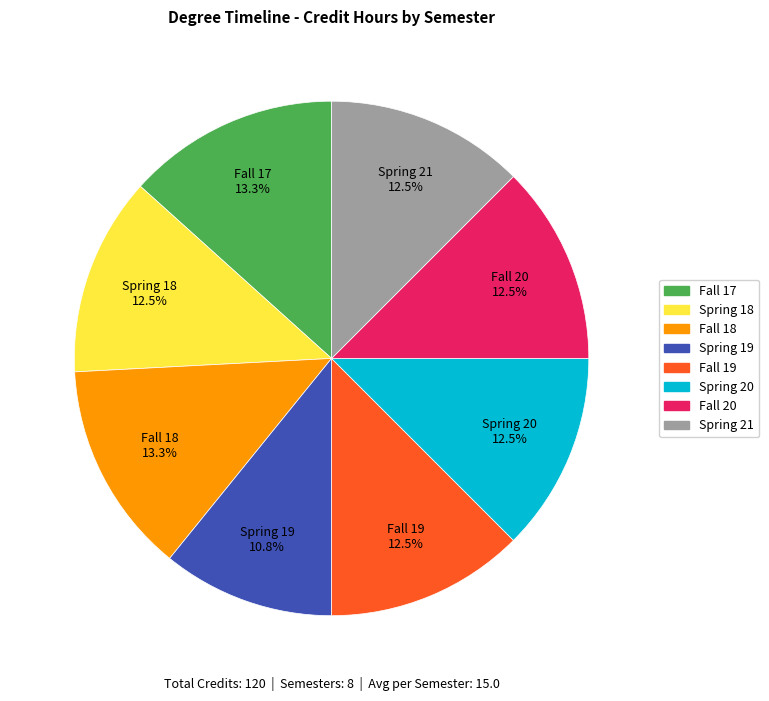

What is the total percentage of Fall 19 and Fall 17?

25.8%